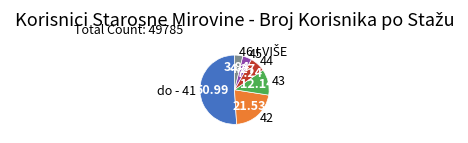

Approximately how many times larger is the value at 42 compared to 45?

5.0